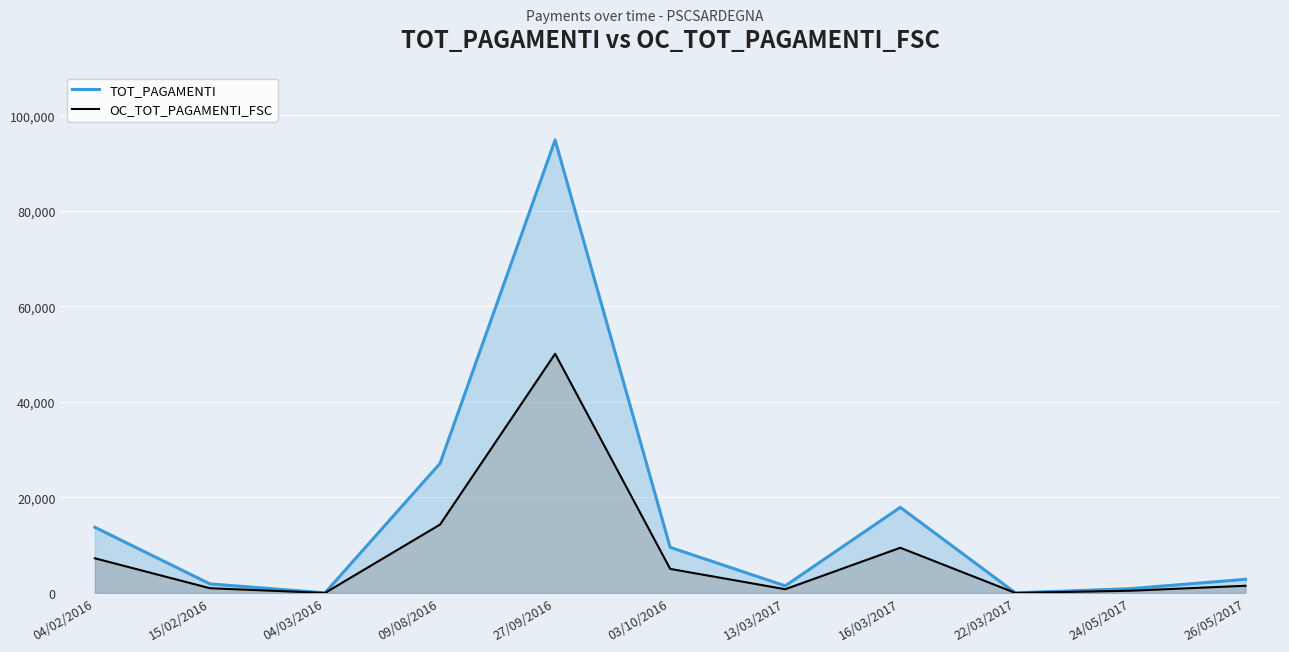

Reading left to right, extract all data points from this chart.

TOT_PAGAMENTI: 04/02/2016=13754.6	15/02/2016=1903.2	04/03/2016=30.0	09/08/2016=27134.6	27/09/2016=94820.0	03/10/2016=9555.4	13/03/2017=1500.4	16/03/2017=17930.0	22/03/2017=30.5	24/05/2017=902.9	26/05/2017=2868.3
OC_TOT_PAGAMENTI_FSC: 04/02/2016=7263.5	15/02/2016=1005.0	04/03/2016=15.8	09/08/2016=14329.1	27/09/2016=50072.2	03/10/2016=5046.0	13/03/2017=792.4	16/03/2017=9468.4	22/03/2017=16.1	24/05/2017=476.8	26/05/2017=1514.7